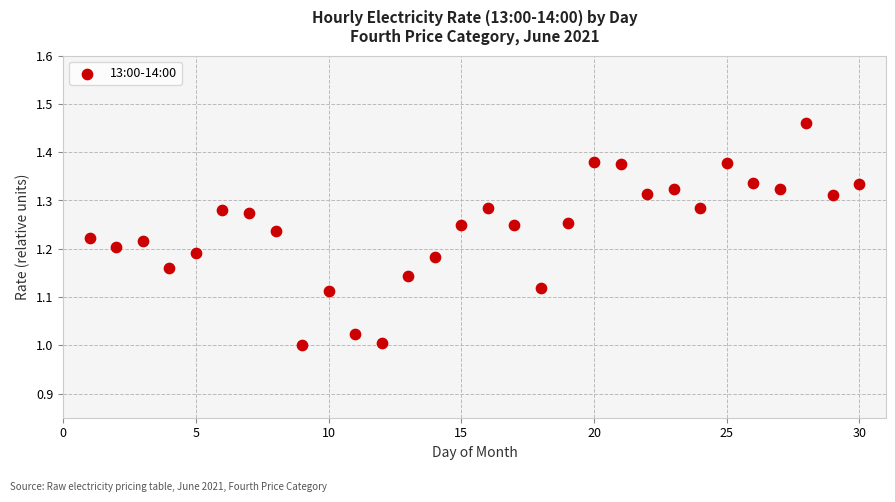

What is the range of Y values (max minus min)?

0.5